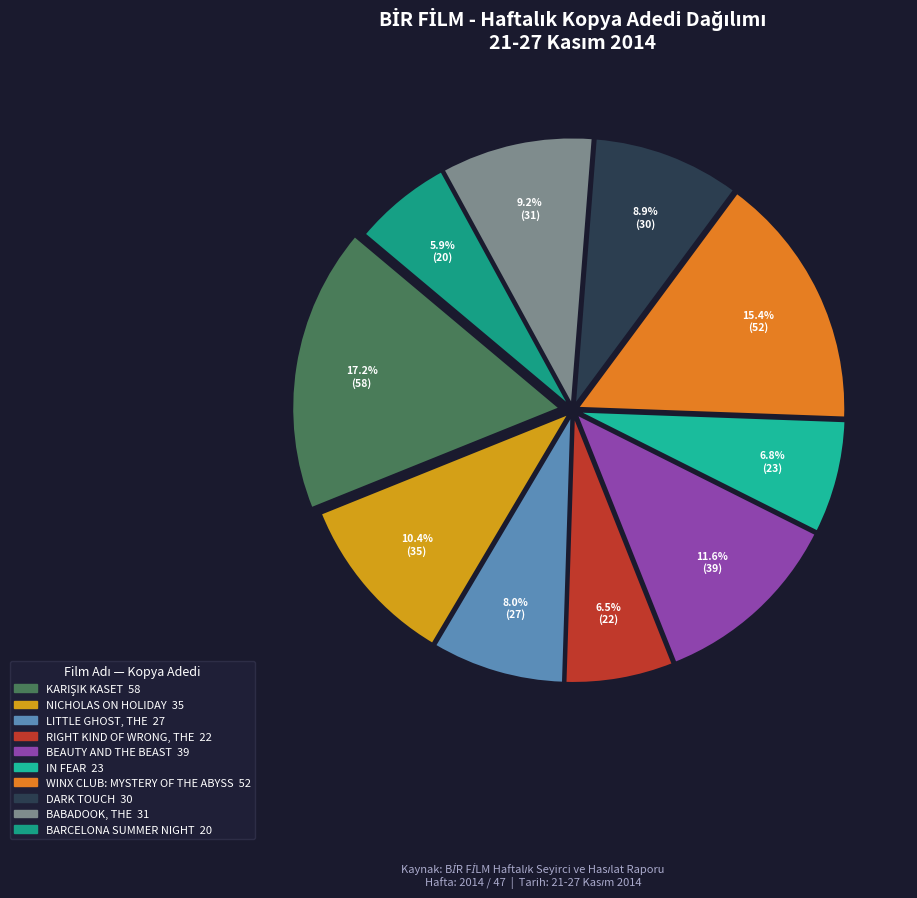

Count the number of slices in the pie.

10